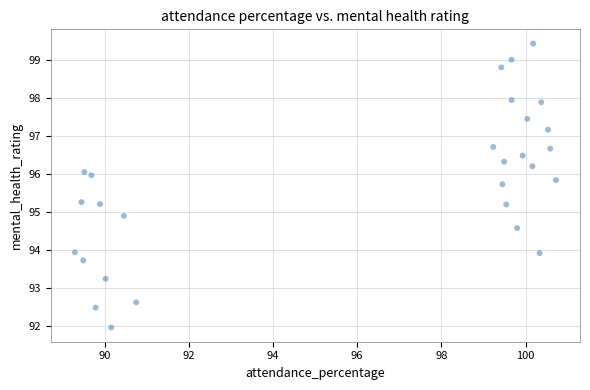

What is the range of Y values (max minus min)?

7.5